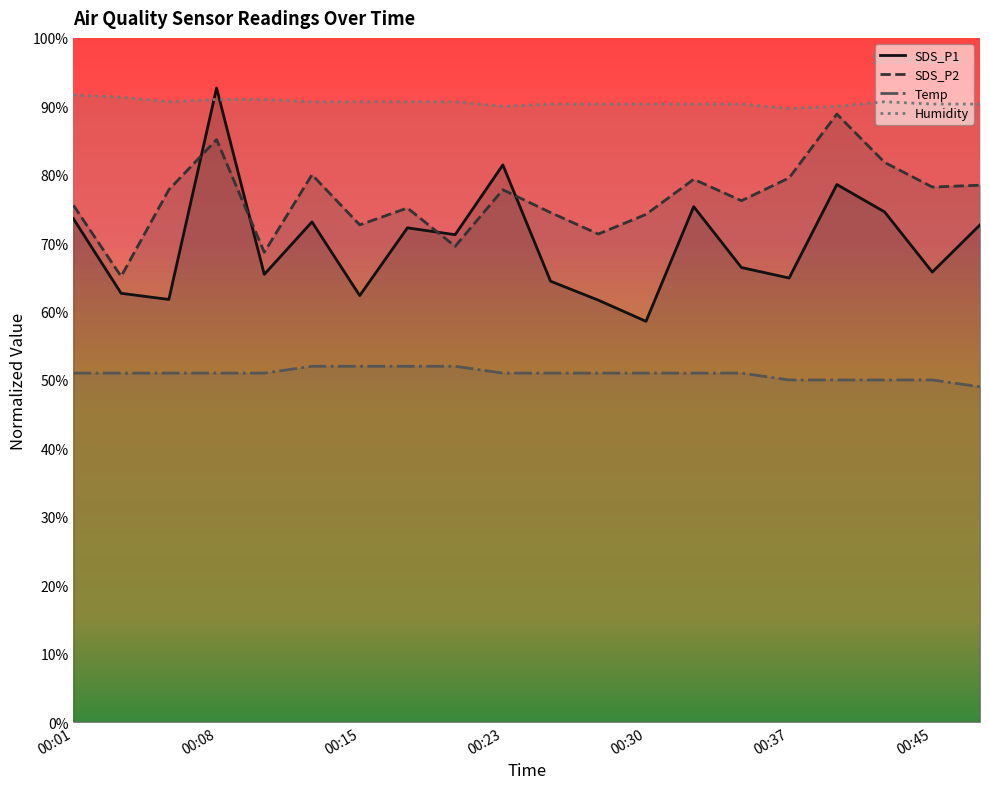

Which series has the largest range (max minus min)?

SDS_P1